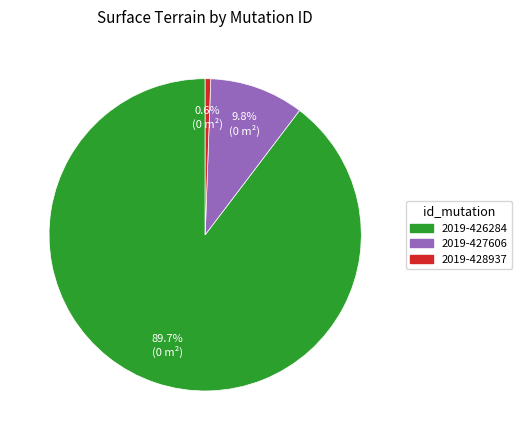

Is there any slice that represents more than half of the pie?

Yes